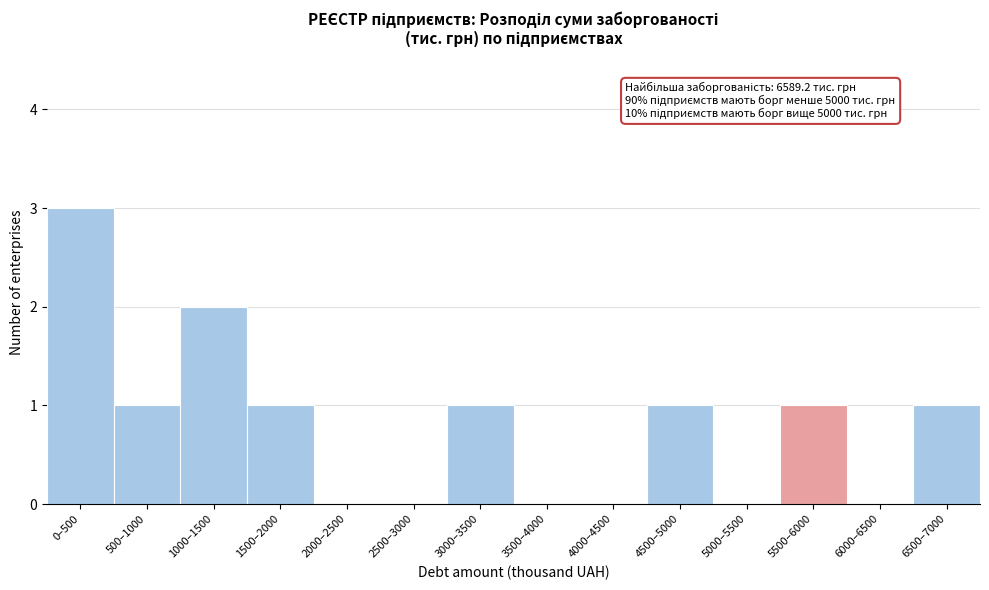

Reading left to right, extract all data points from this chart.

0–500=3	500–1000=1	1000–1500=2	1500–2000=1	2000–2500=0	2500–3000=0	3000–3500=1	3500–4000=0	4000–4500=0	4500–5000=1	5000–5500=0	5500–6000=1	6000–6500=0	6500–7000=1